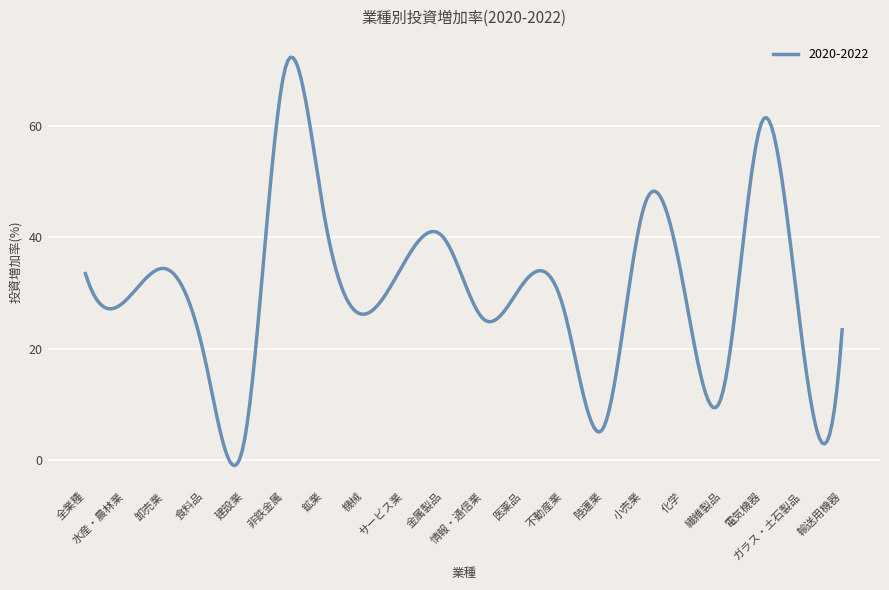

What is the greatest value displayed?

72.4